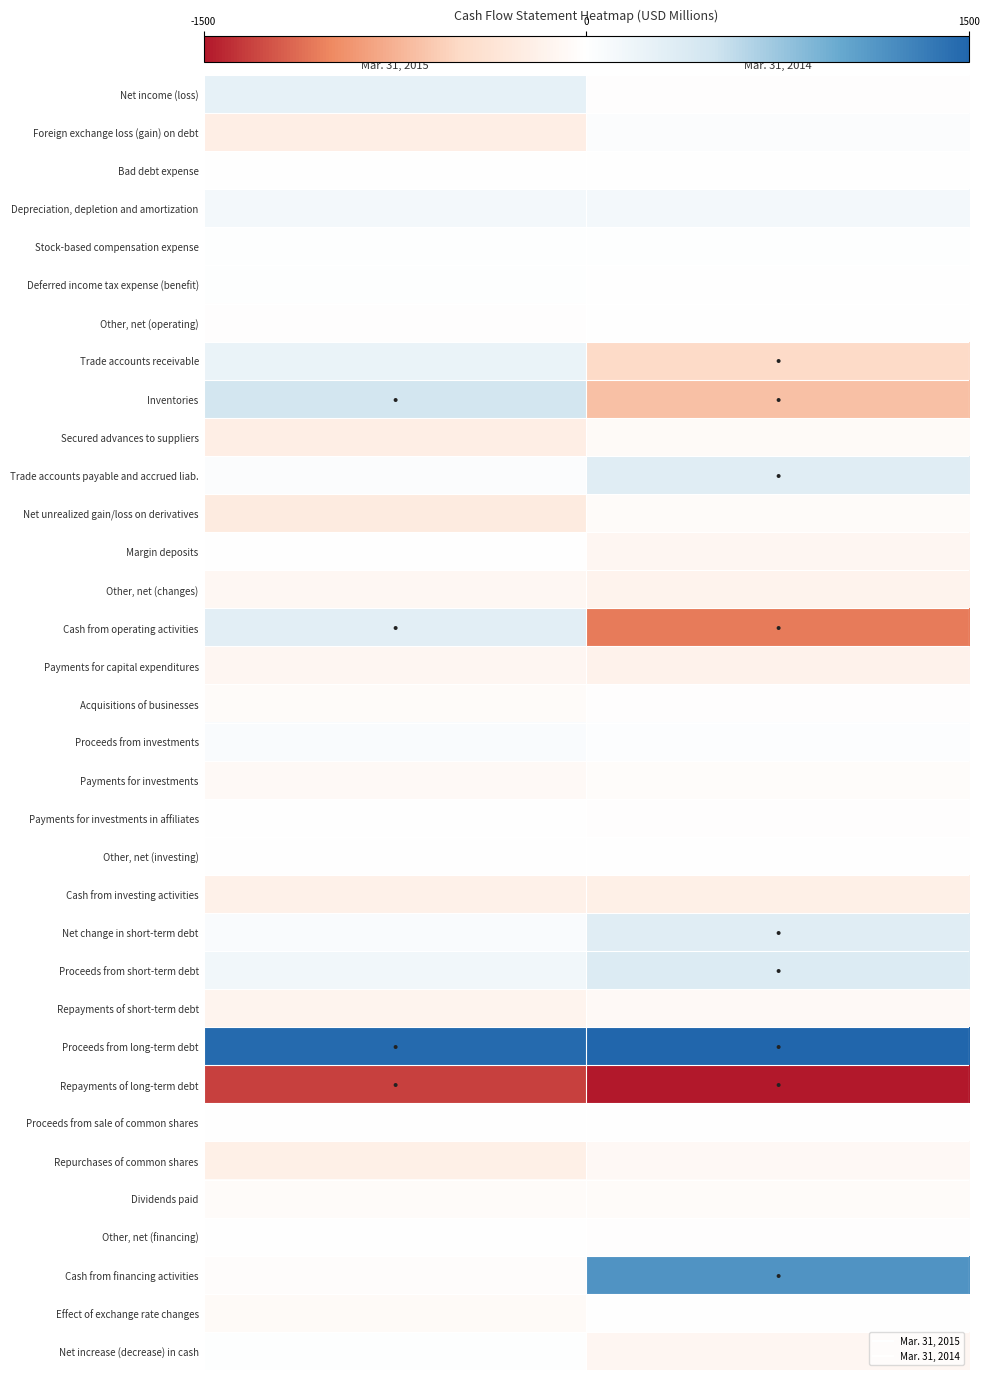

How many data points does each series have?

2